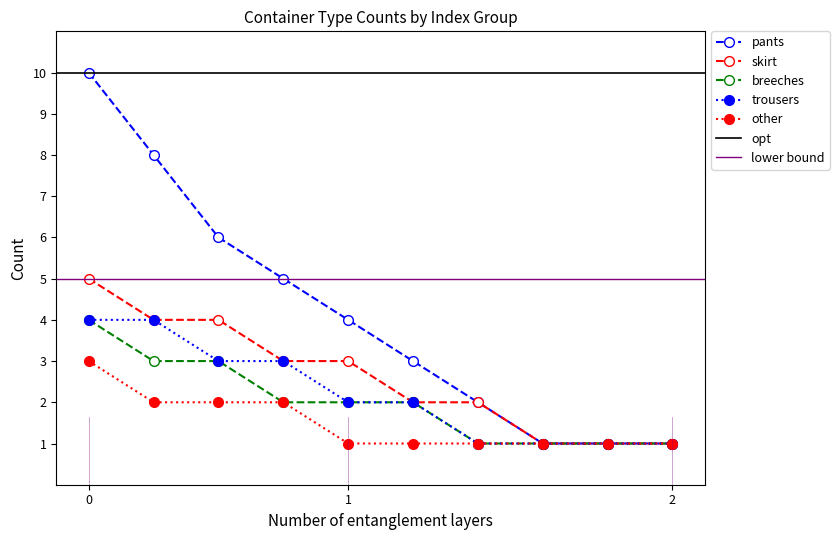

The pants series shows 3 at 1. True or false?

False